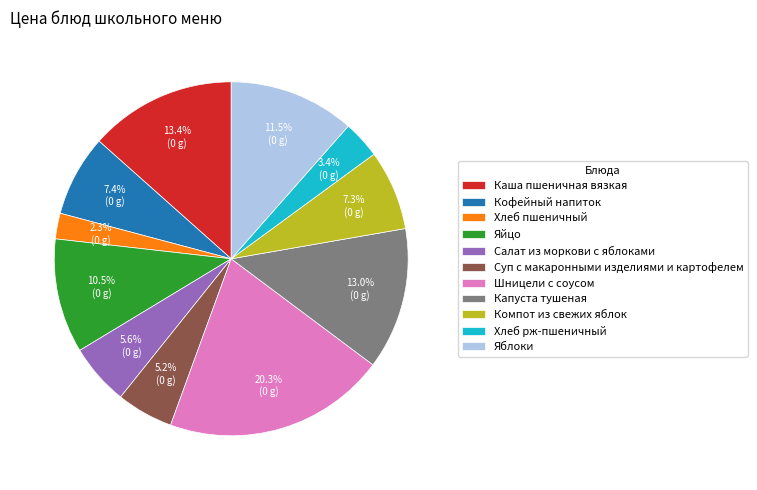

To the nearest percent, what is the difference between the largest and smallest slice percentages?

18%